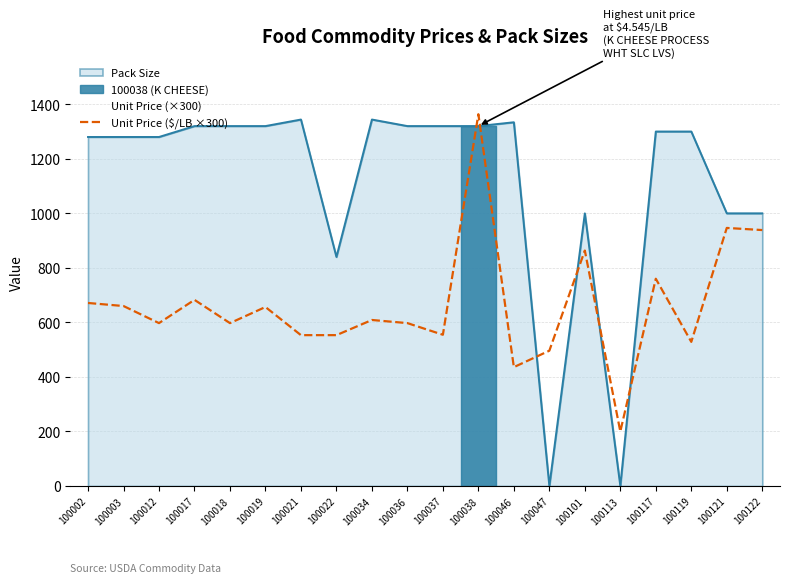

What is the change in value from 100003 to 100117?

+100.1